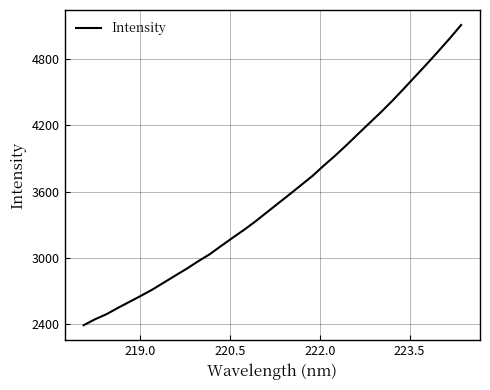

What is the maximum value shown in the chart?

5105.0